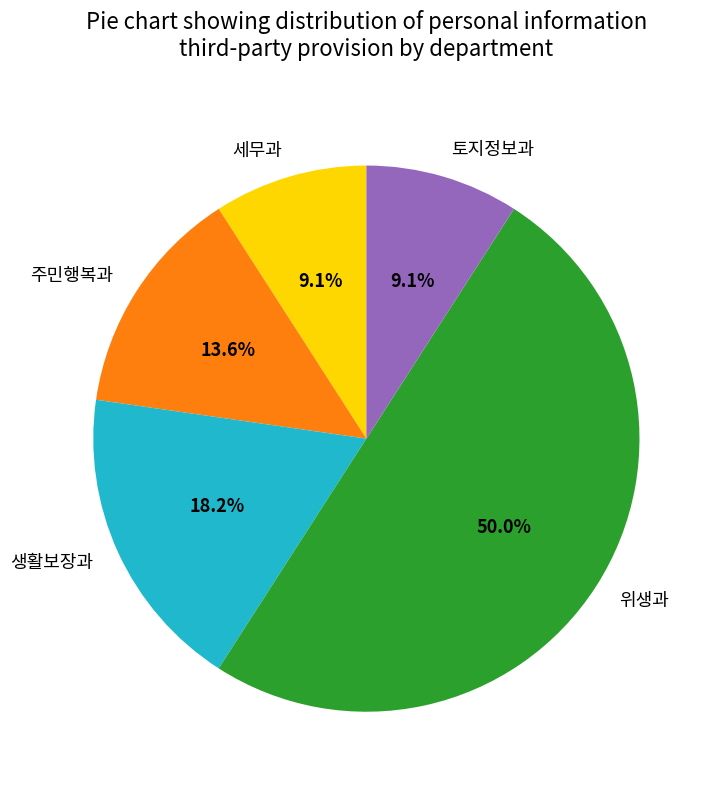

Is the sum of 위생과 and 주민행복과 greater than half?

Yes